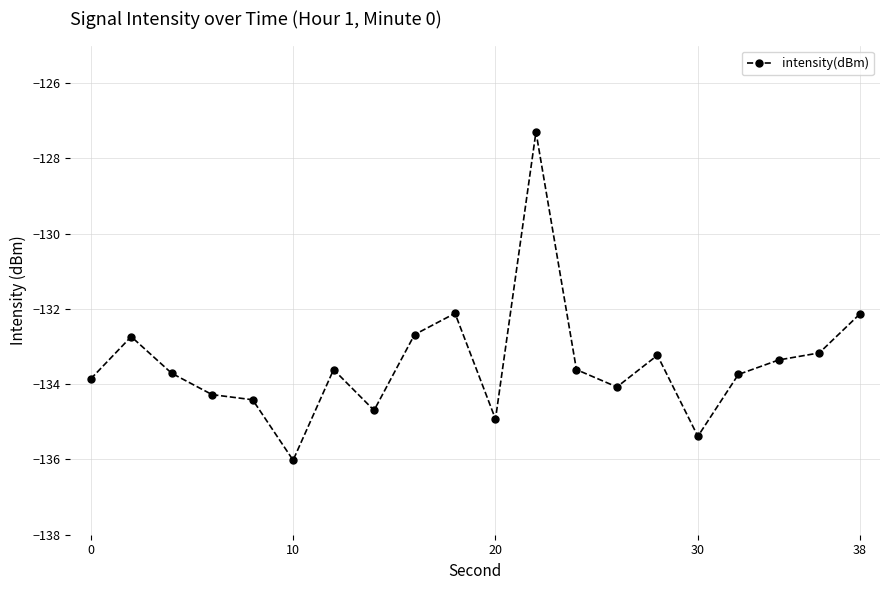

What is the difference between the second highest and minimum values?

3.9